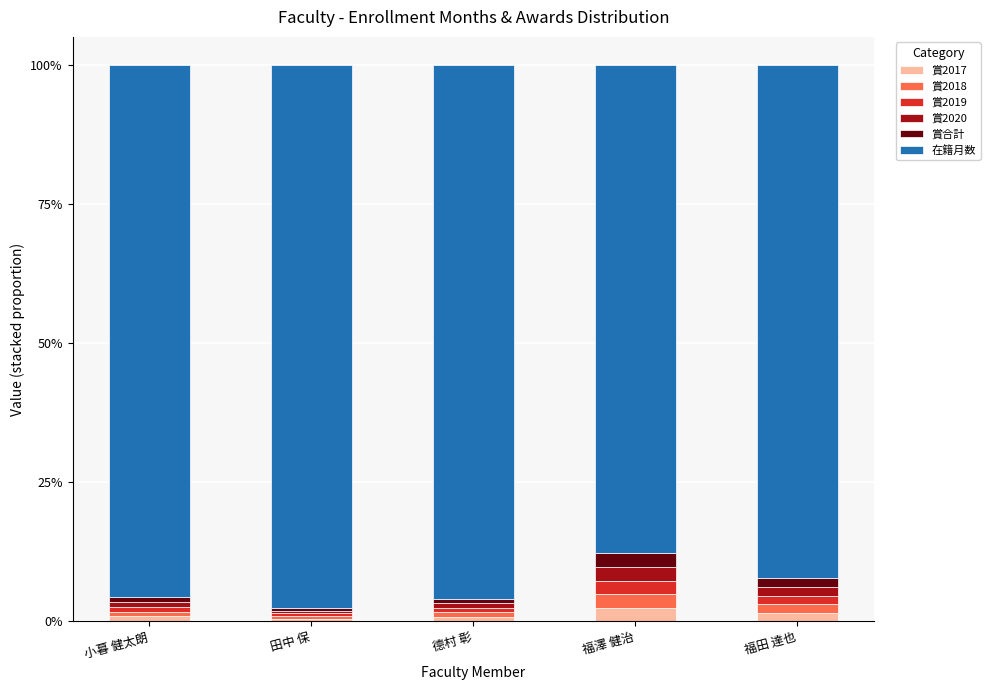

The value of 賞2017 at 福澤 健治 is 2.4. True or false?

True